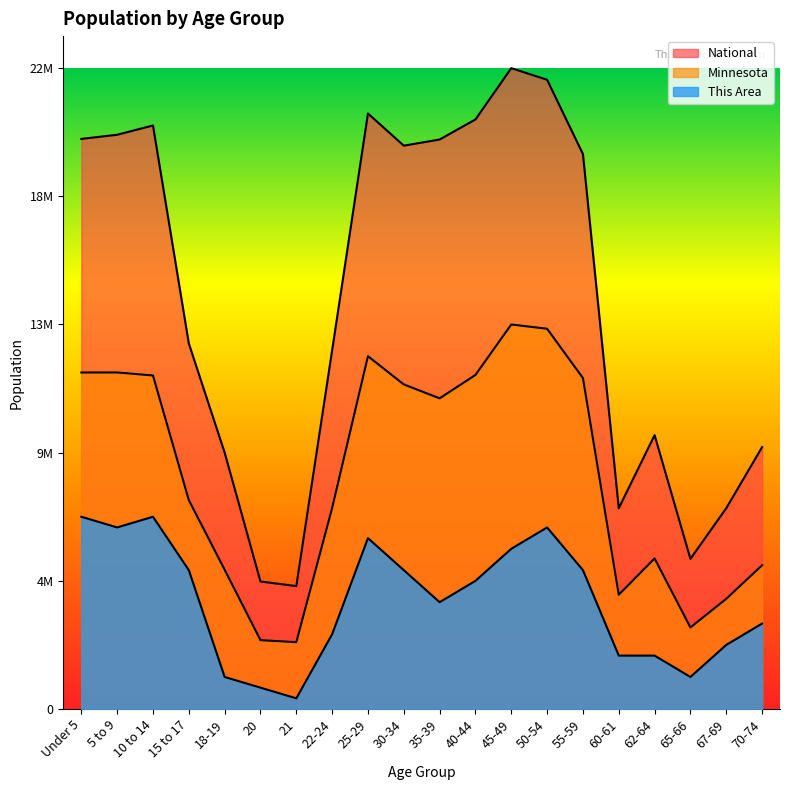

What is the label of the 2nd point from the left?

5 to 9